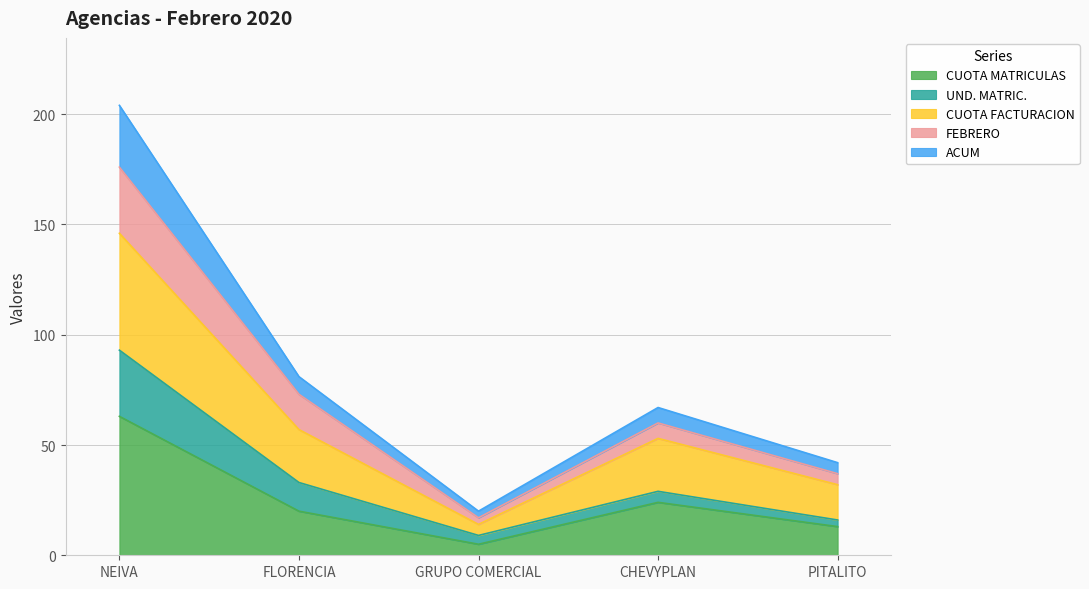

At which category is the sum across all series the highest?

NEIVA